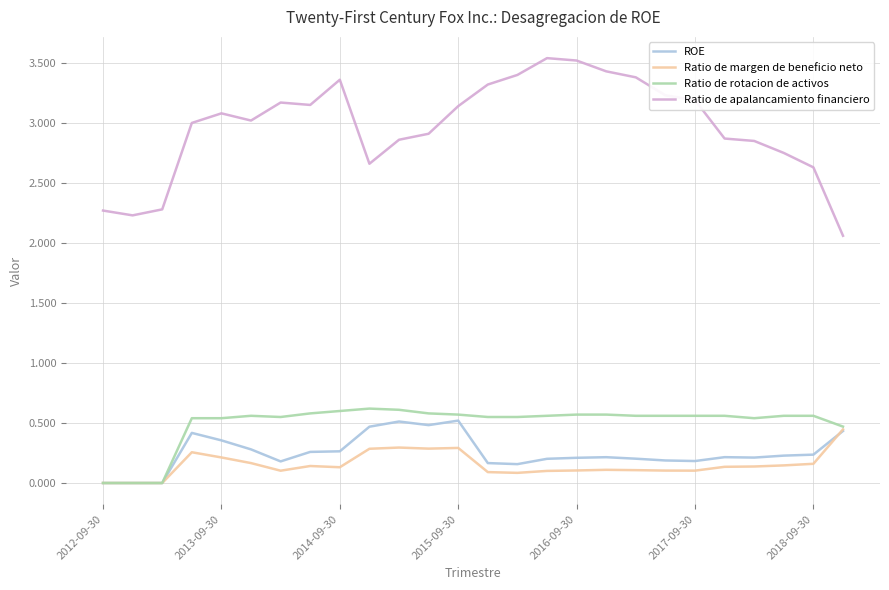

Which series has the largest total across all categories?

Ratio de apalancamiento financiero